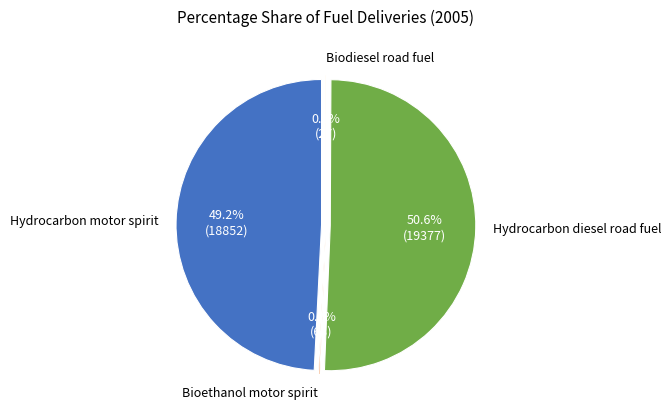

The Hydrocarbon motor spirit slice represents 39% of the pie. True or false?

False